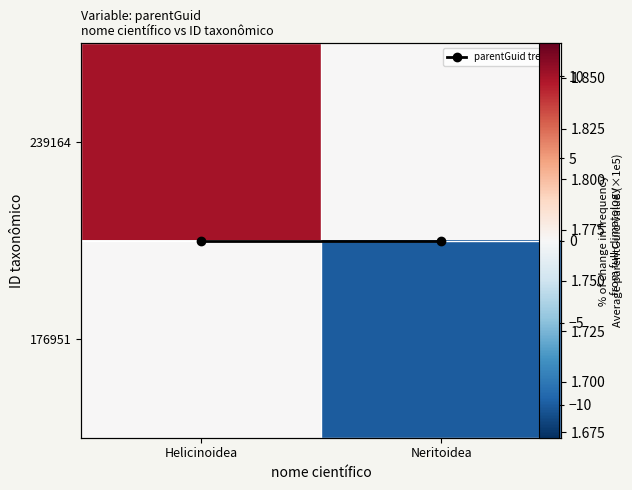

Between Helicinoidea and Neritoidea, which is larger?

Helicinoidea